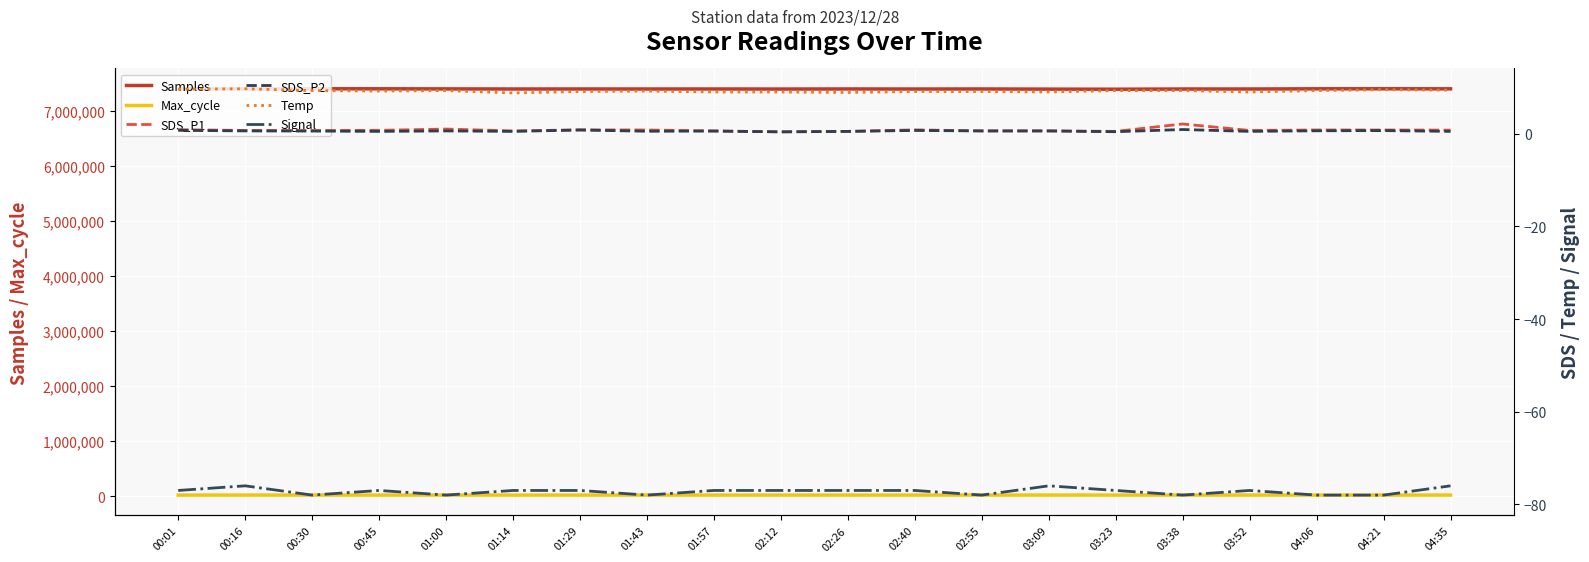

What is the label of the 16th point from the right?

01:00